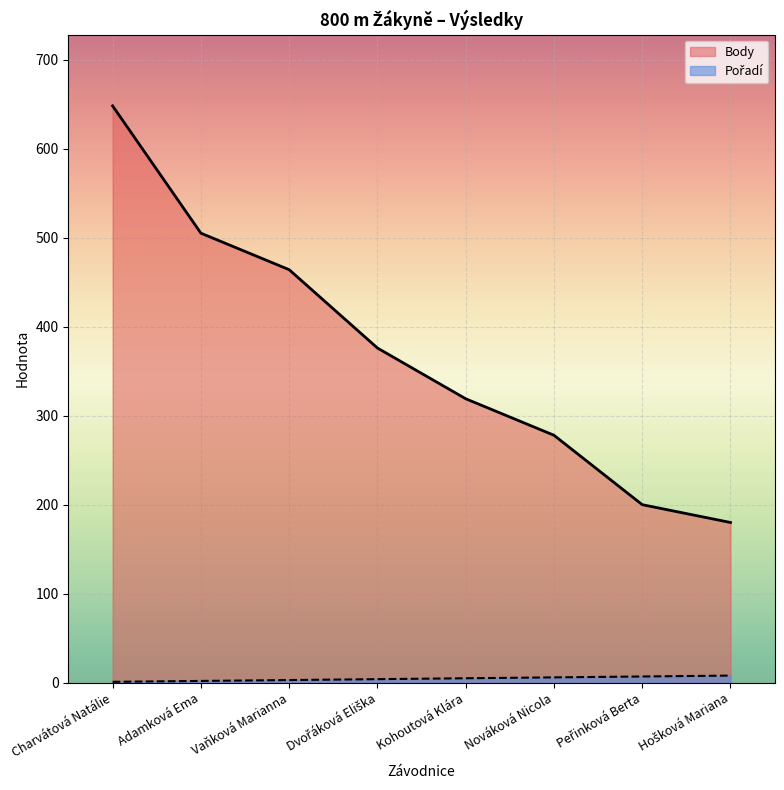

What is the label of the 4th point from the left?

Dvořáková Eliška